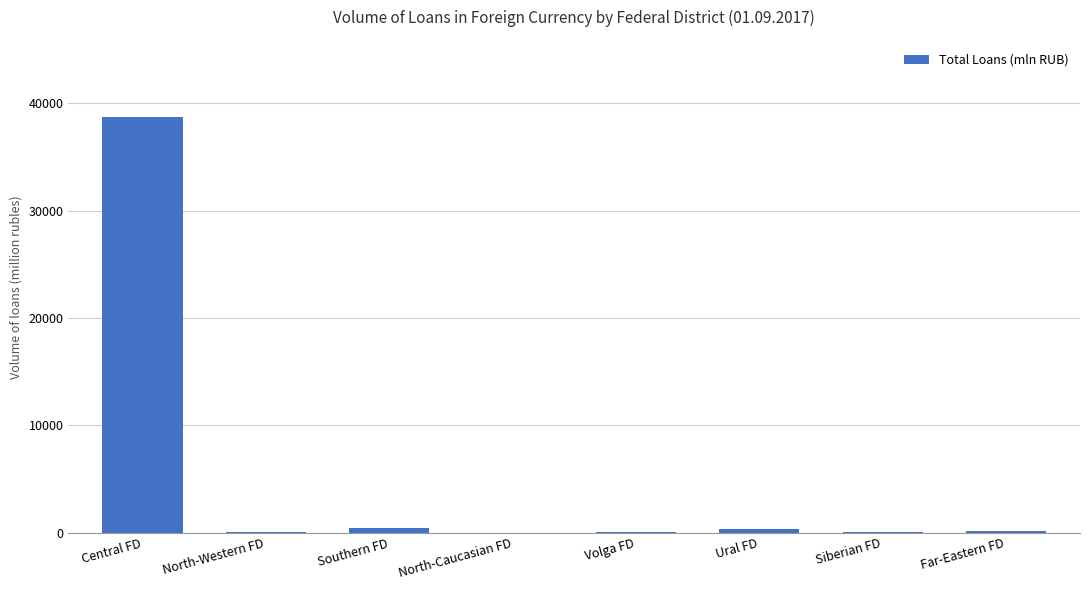

What is the difference between the values at Ural FD and Siberian FD?

316